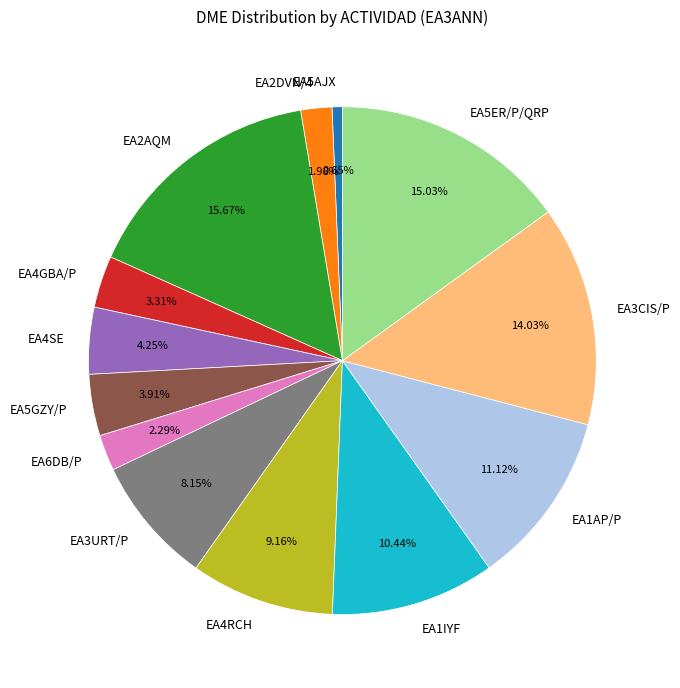

To the nearest percent, what portion does EA1AP/P represent?

11%